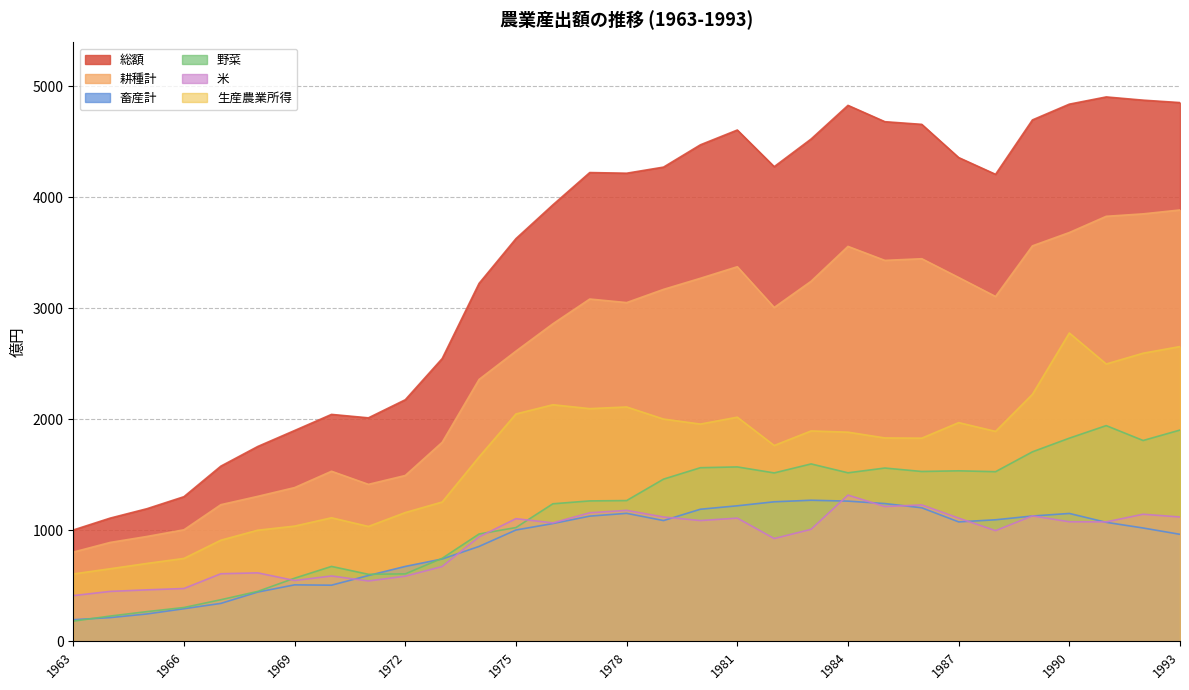

True or false: 生産農業所得 and 米 intersect in this chart.

False